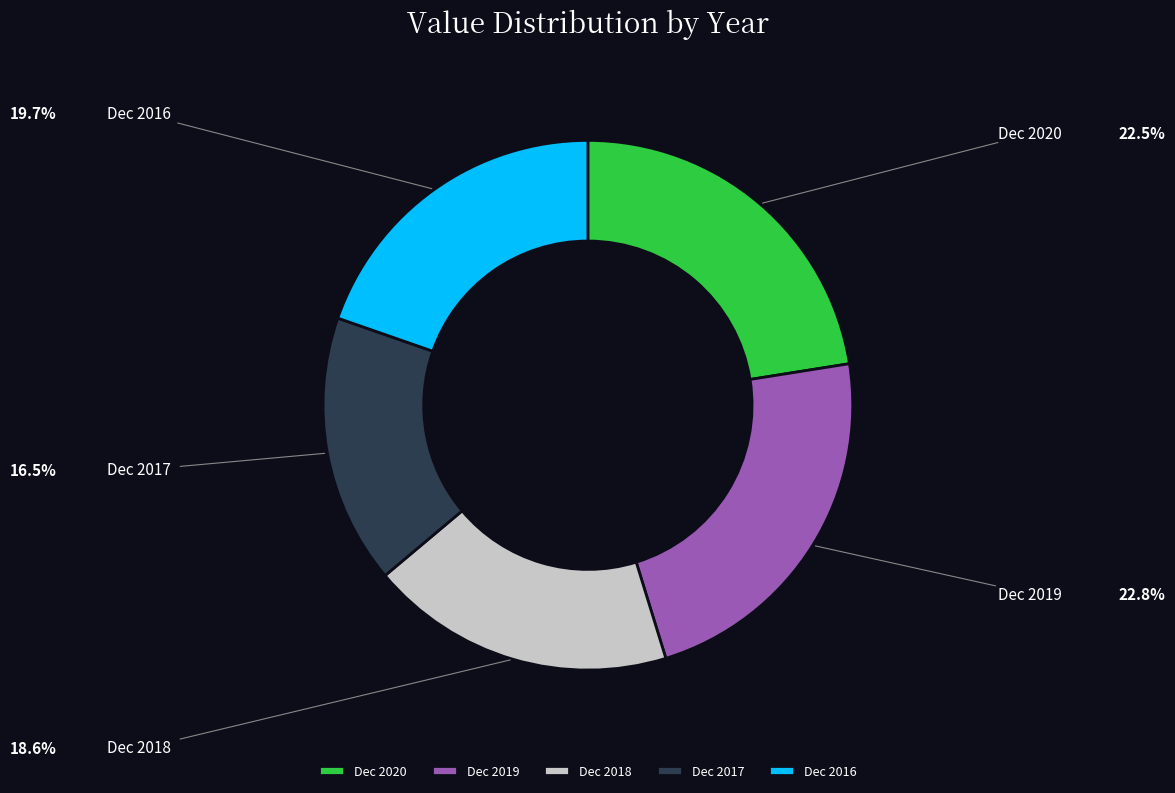

Is Dec 2018 the majority of the pie?

No